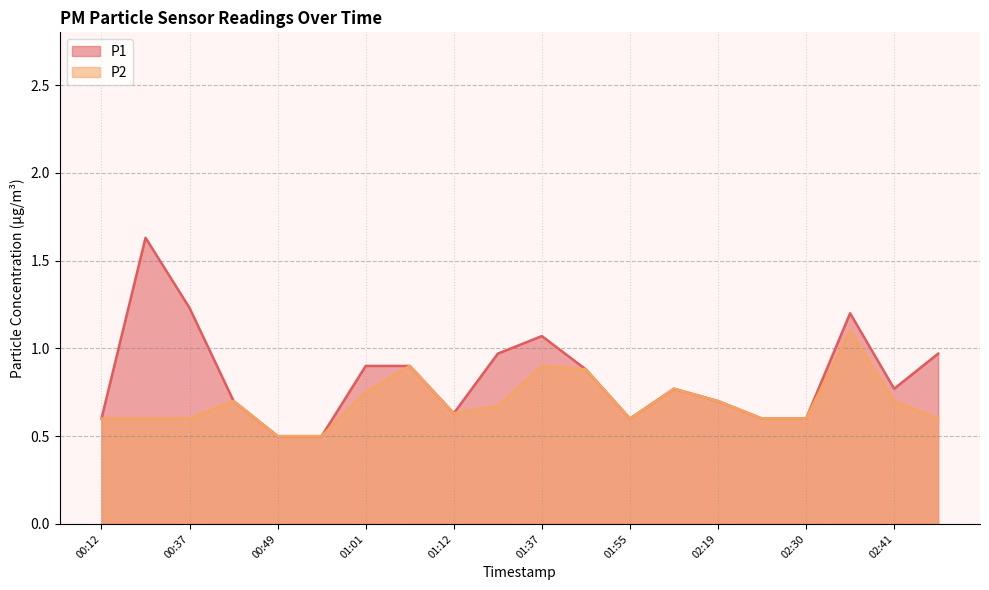

Reading right to left, list all the values displayed in this chart.

P1: 1.0	0.8	1.2	0.6	0.6	0.7	0.8	0.6	0.9	1.1	1.0	0.6	0.9	0.9	0.5	0.5	0.7	1.2	1.6	0.6
P2: 0.6	0.7	1.1	0.6	0.6	0.7	0.8	0.6	0.9	0.9	0.7	0.6	0.9	0.8	0.5	0.5	0.7	0.6	0.6	0.6